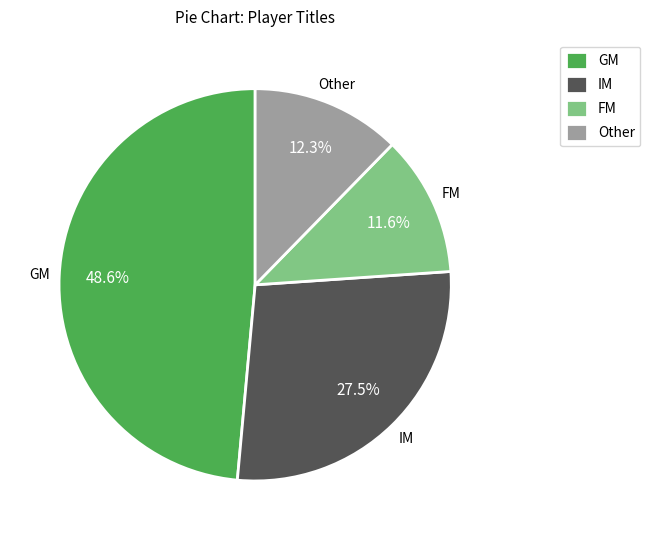

What portion of the pie excludes FM?

88.4%